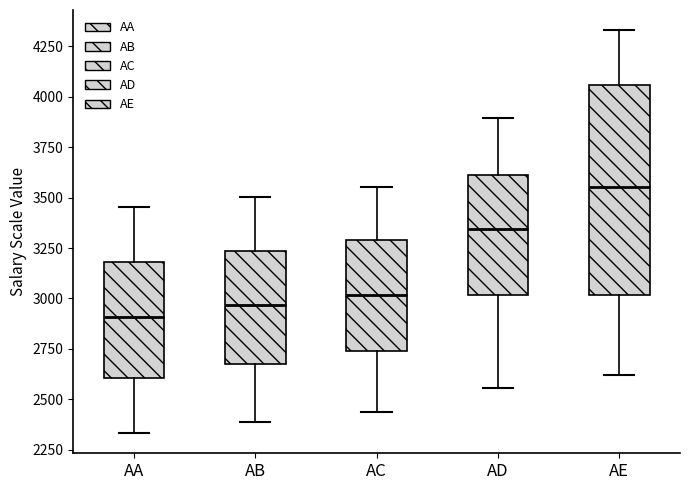

Where is the upper edge of the box for AD on the y-axis? The values are not printed on the chart, so give them approximately, as read against the axis.

3600